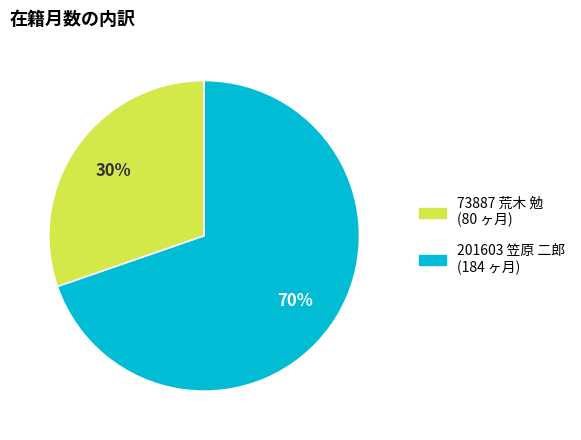

To the nearest percent, what percentage of the pie is 201603 笠原 二郎?

70%